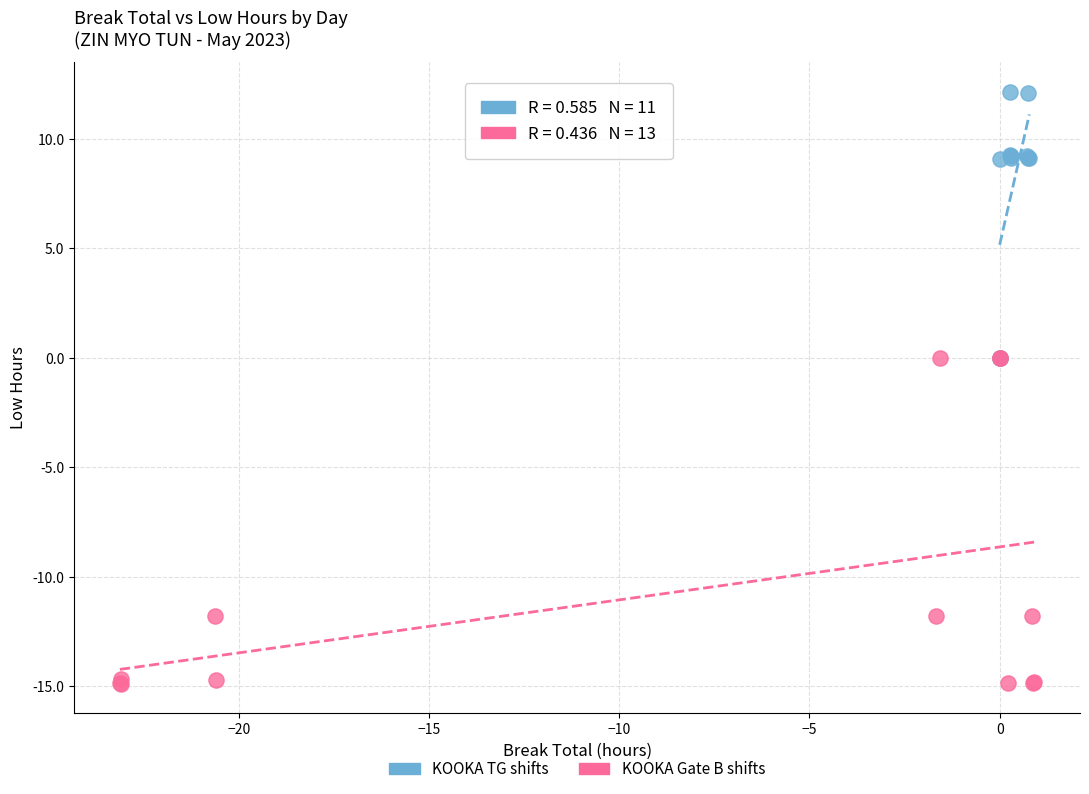

Which series has the widest spread of Y values?

KOOKA Gate B shifts